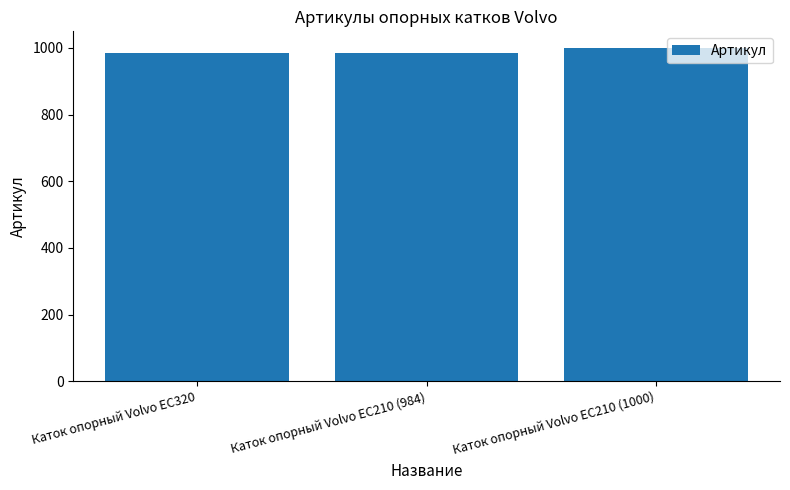

What is the average value?

990